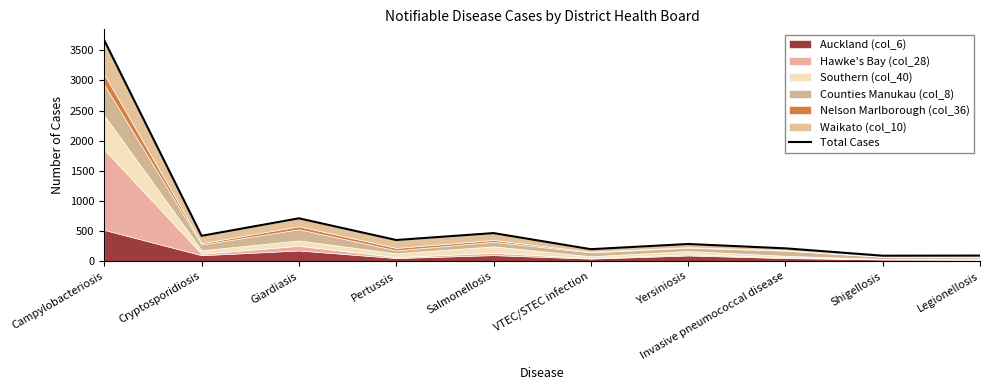

What is the value of the 5th point from the left?

468